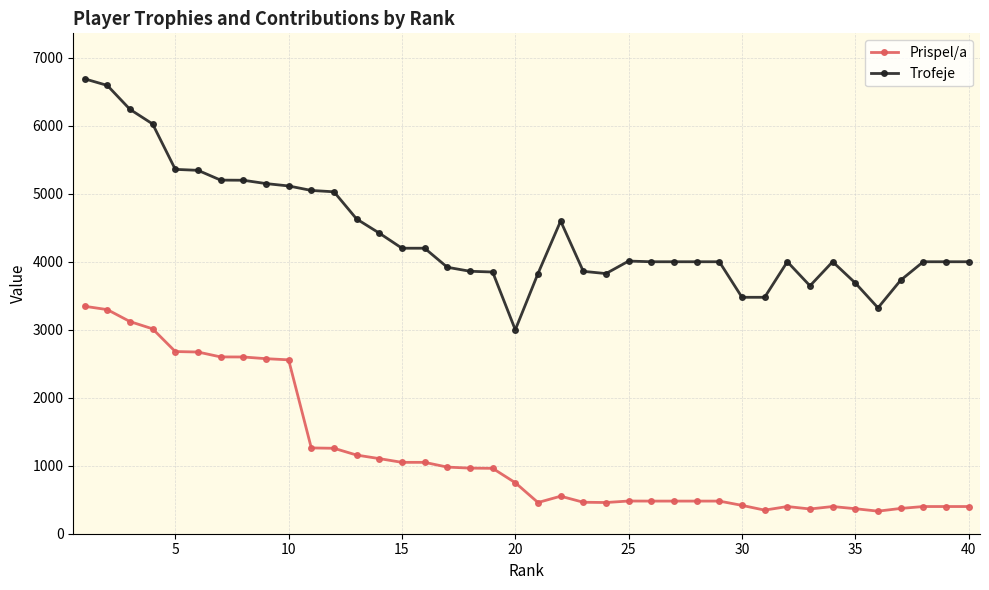

True or false: Trofeje and Prispel/a cross at least once.

False